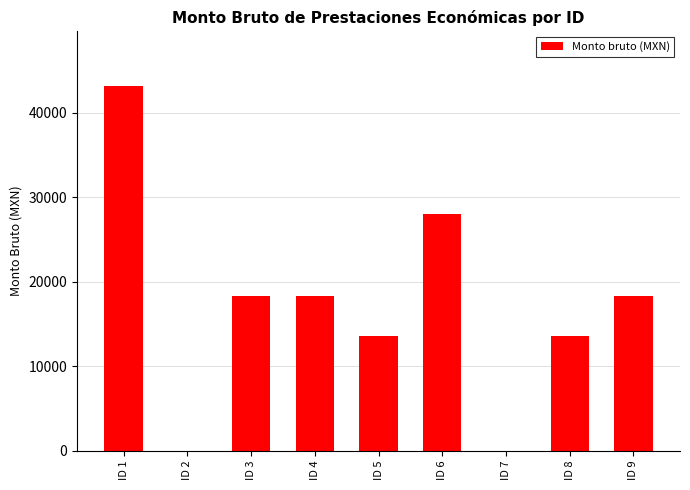

What is the change in value from ID 4 to ID 6?

+9744